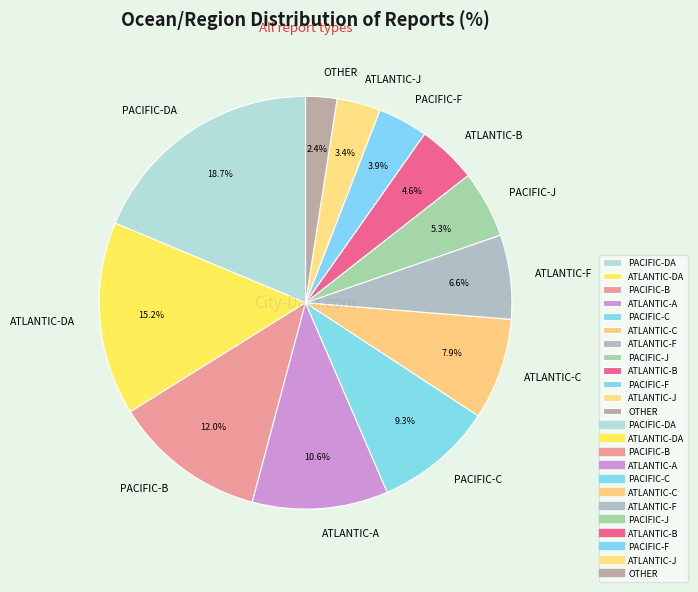

What is the ratio of the value at PACIFIC-F to the value at ATLANTIC-F?

0.6